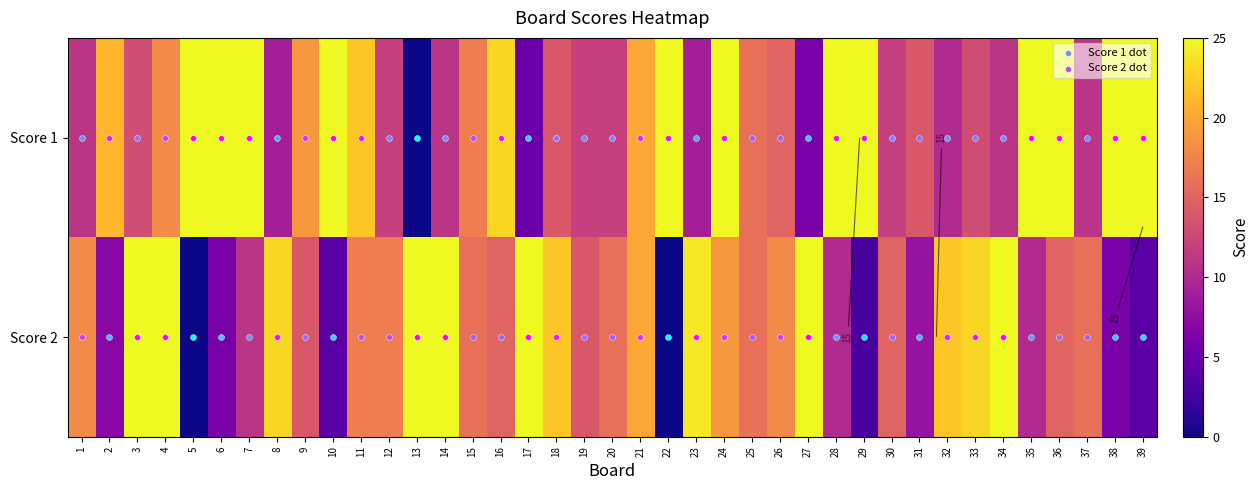

How many values in the Score 1 series exceed 16?

19